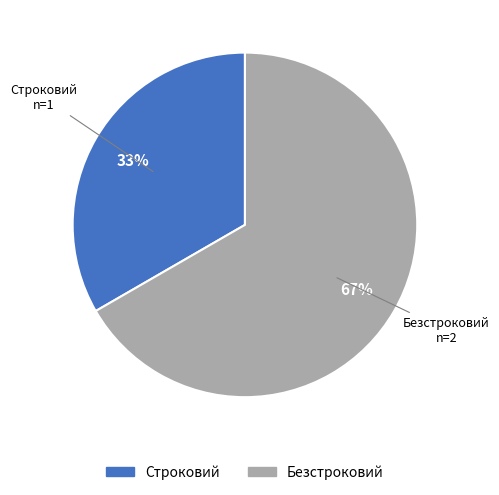

Does Строковий represent more than half of the total?

No